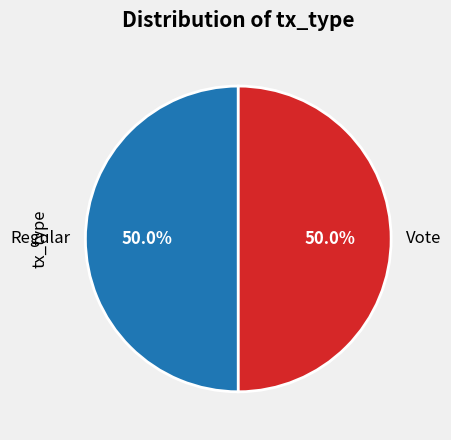

How many segments does this pie chart have?

2